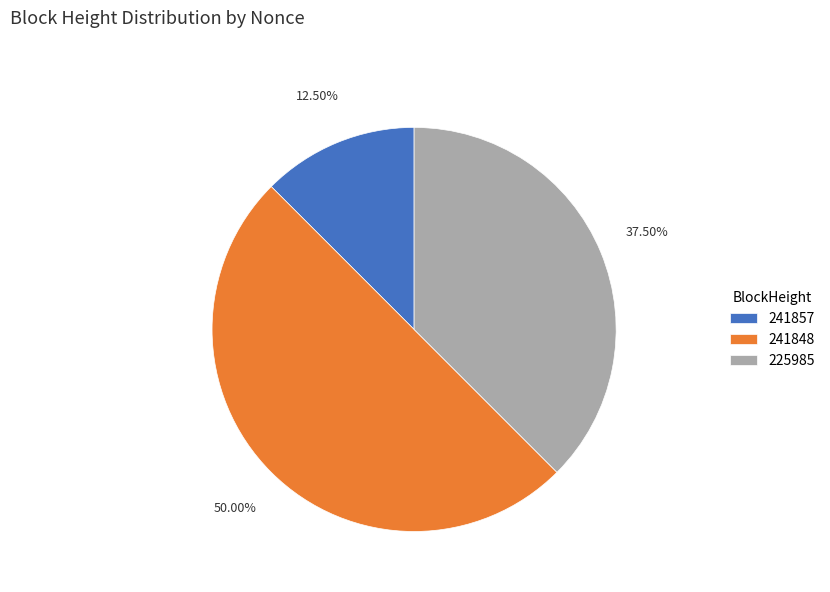

Combined, what portion of the pie is 225985 and 241848?

87.5%